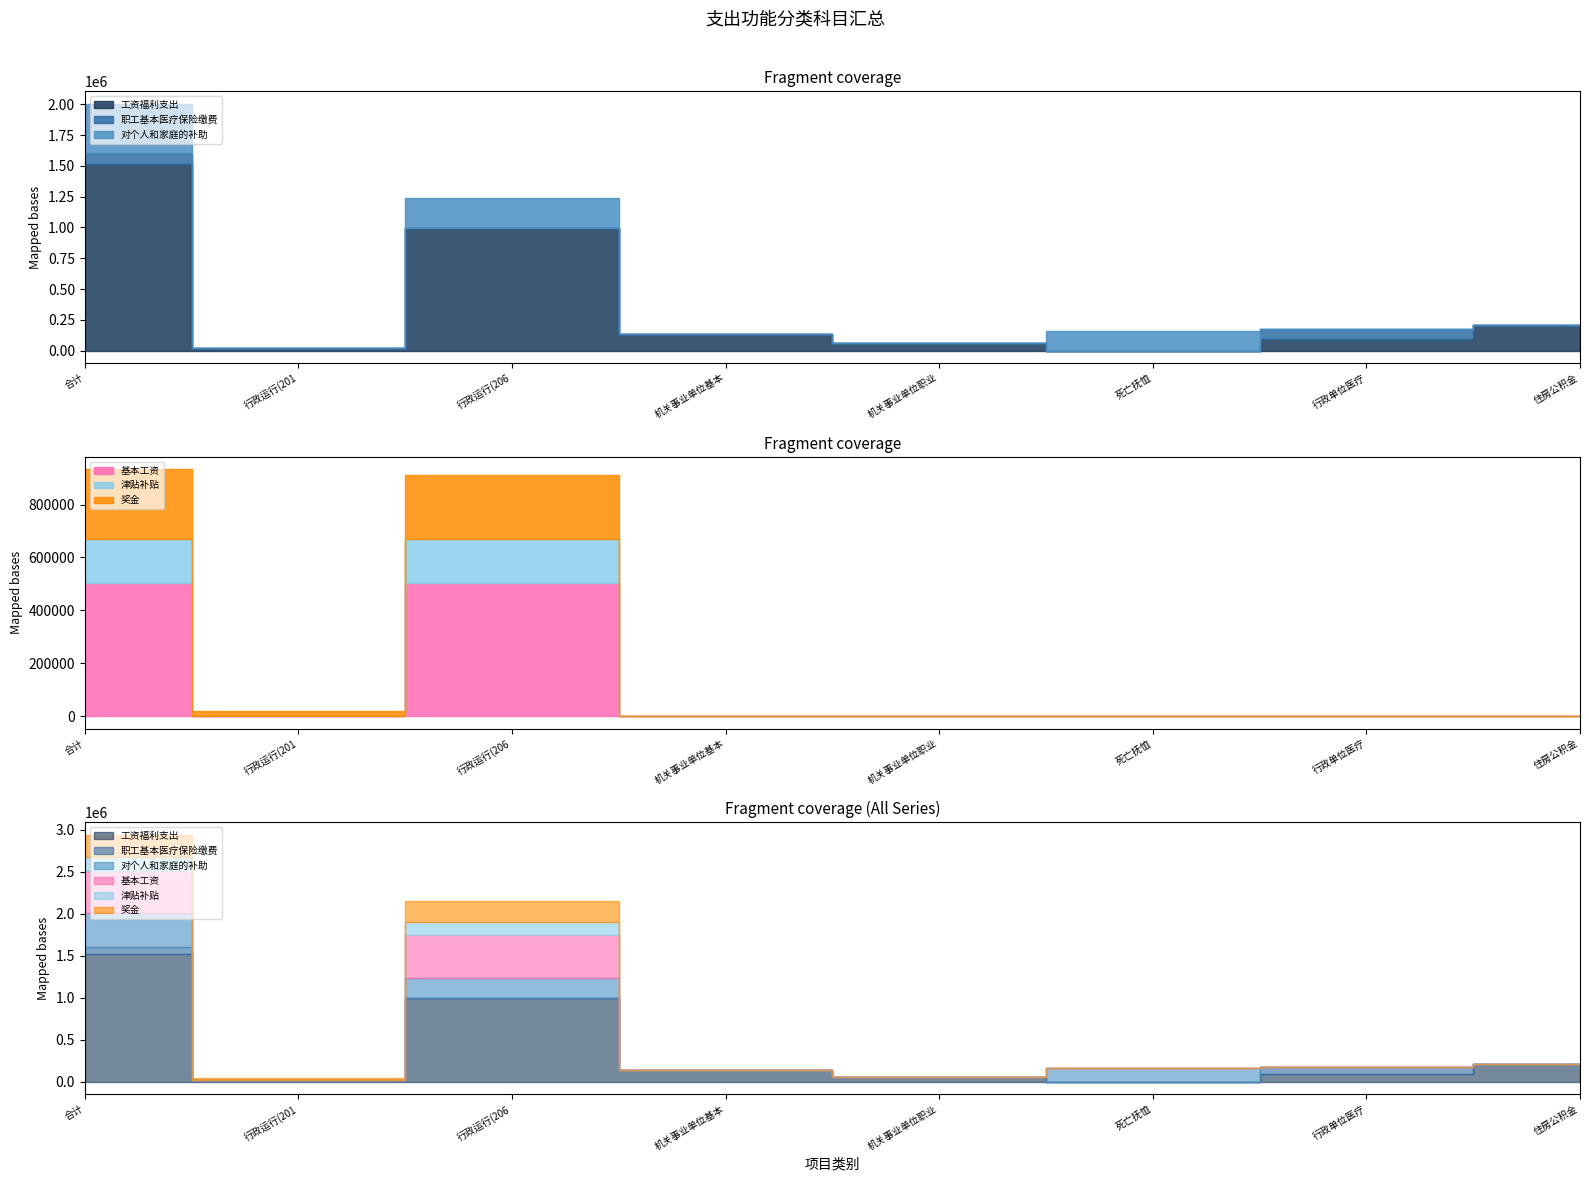

True or false: 基本工资 has a value of 503224.0 at 行政运行(2060101).

True